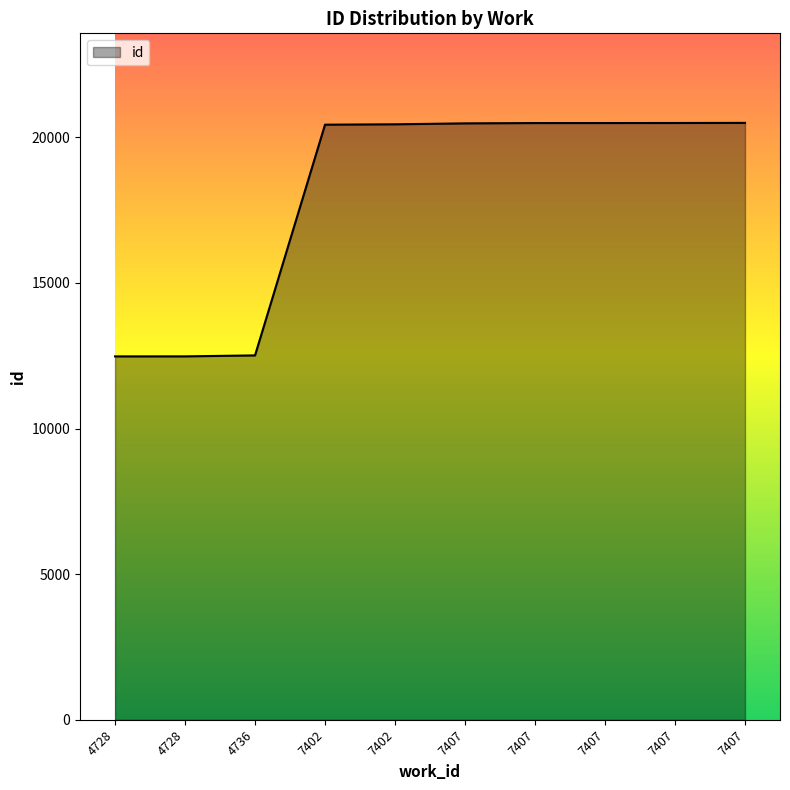

Which has a higher value, 7402 or 7407?

7407